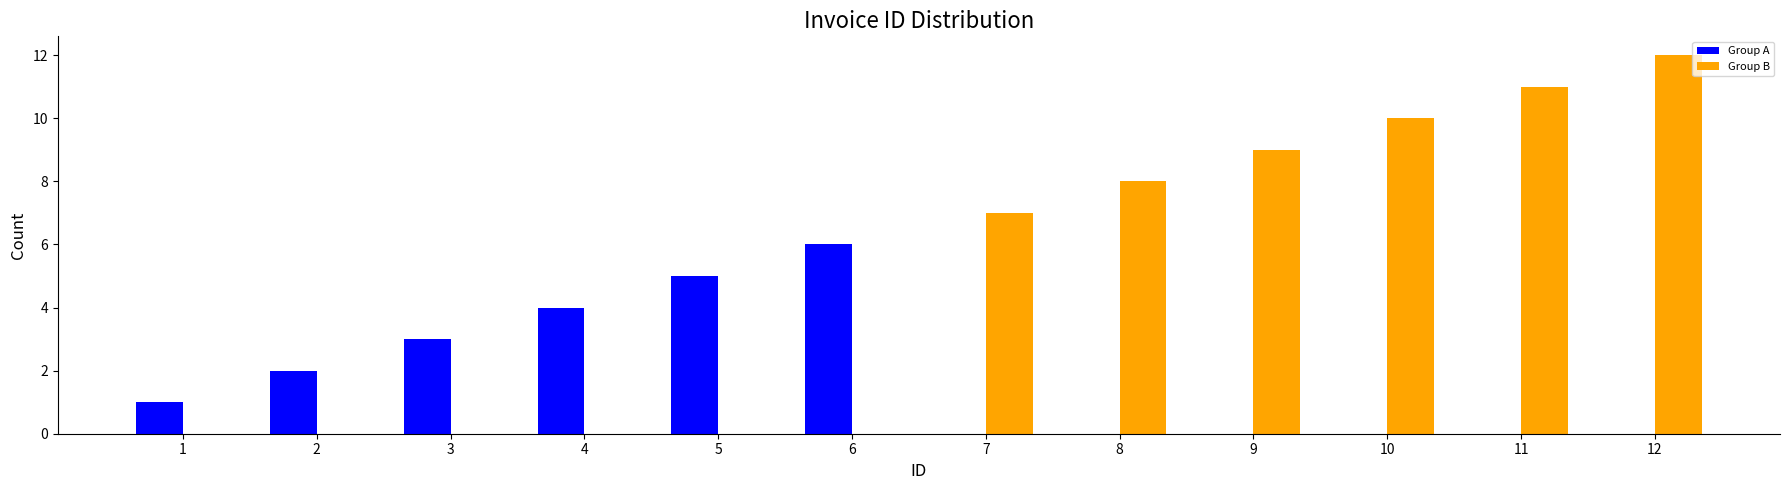

What is the sum of all Group A values?

21